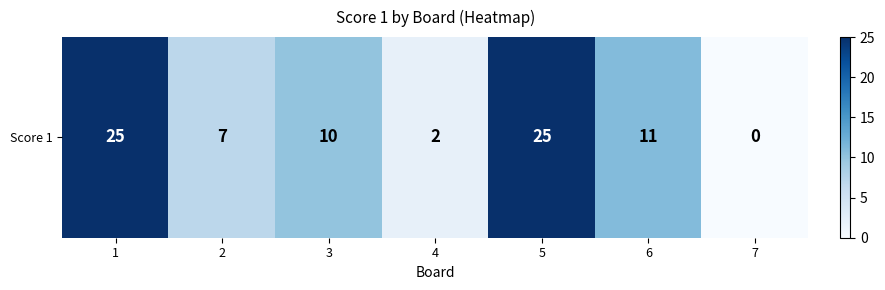

Rank the categories by value from highest to lowest.

1, 5, 6, 3, 2, 4, 7